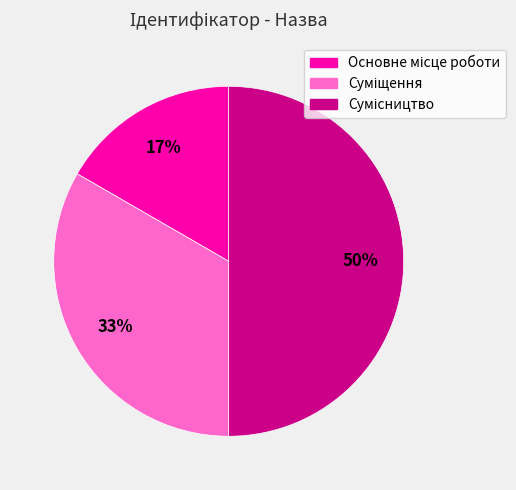

To the nearest percent, what is the difference between the largest and smallest slice percentages?

33%